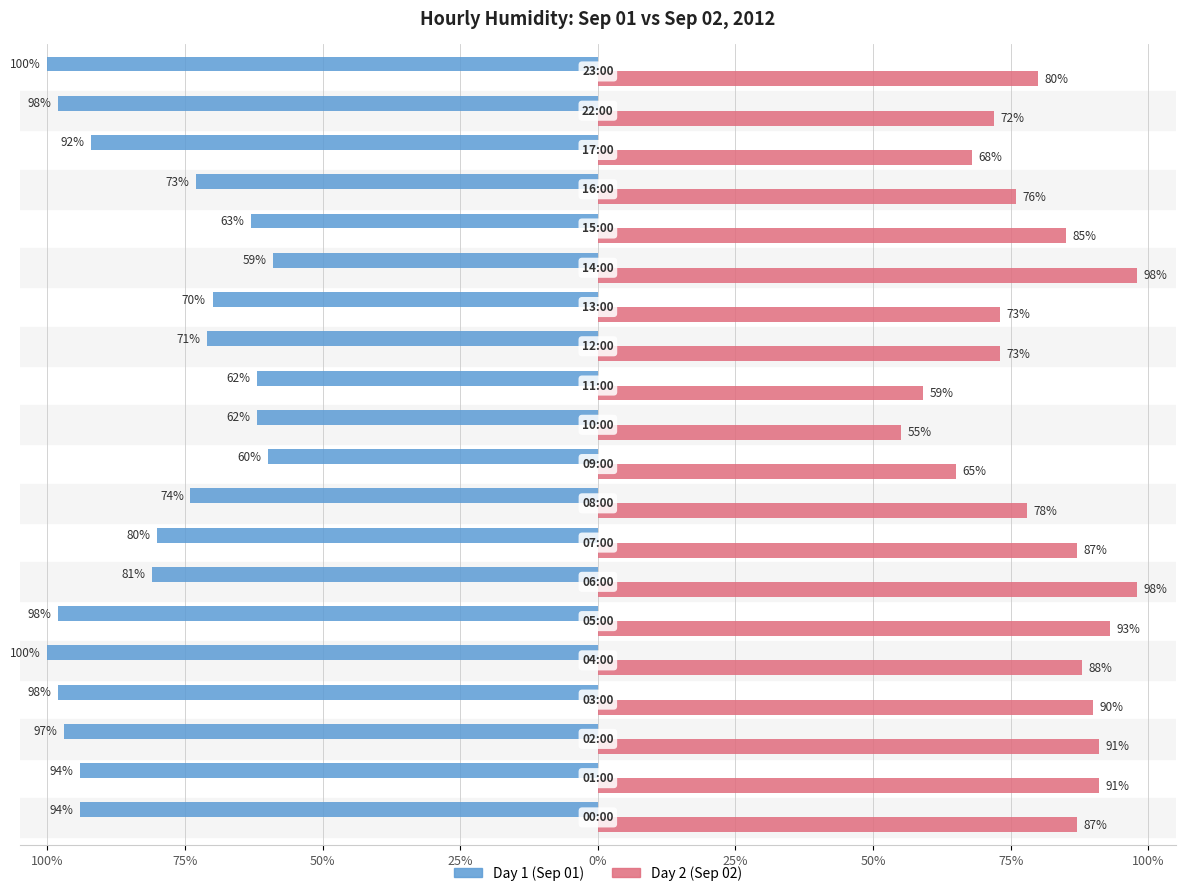

What are all the series names shown in the legend?

Day 1 (Sep 01), Day 2 (Sep 02)